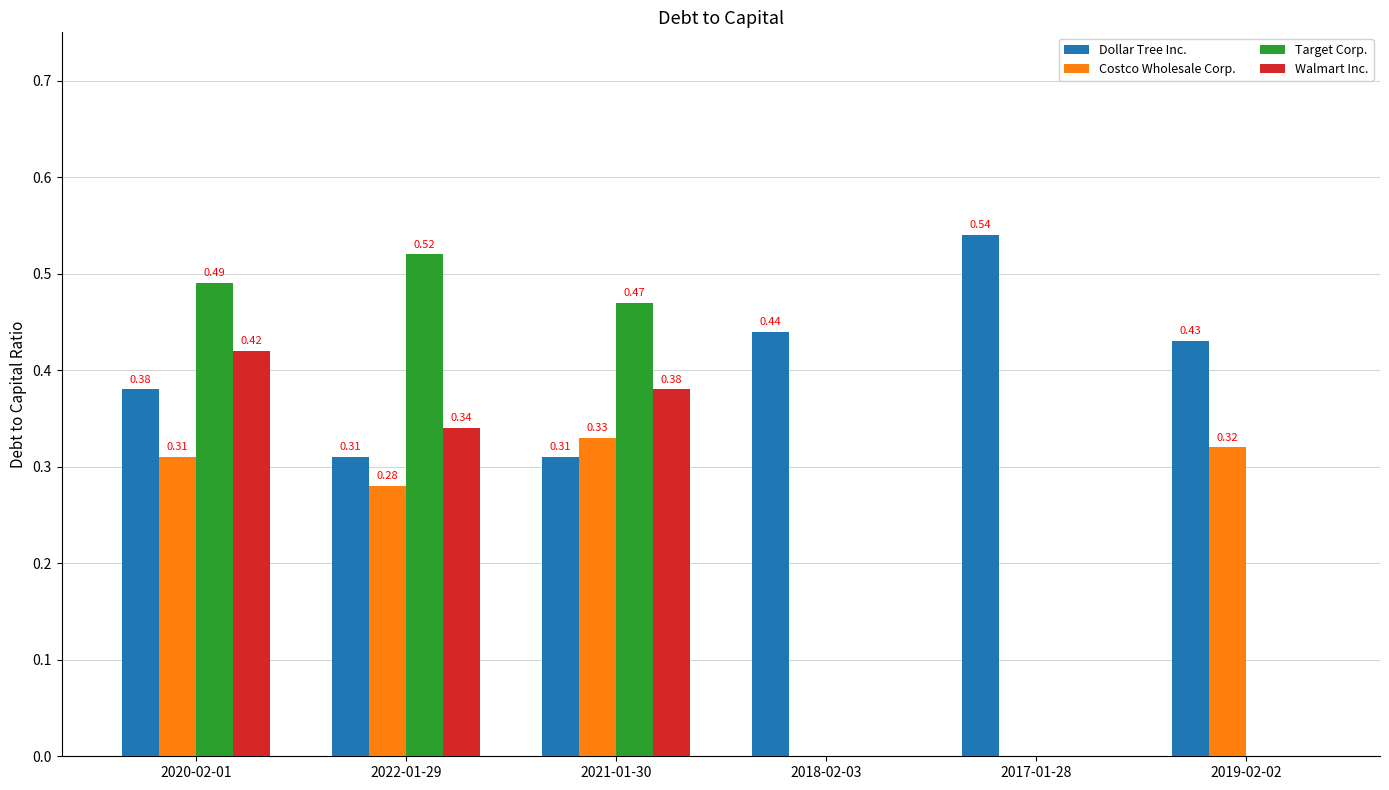

Is the value of Costco Wholesale Corp. at 2022-01-29 greater than the value of Walmart Inc. at 2020-02-01?

No